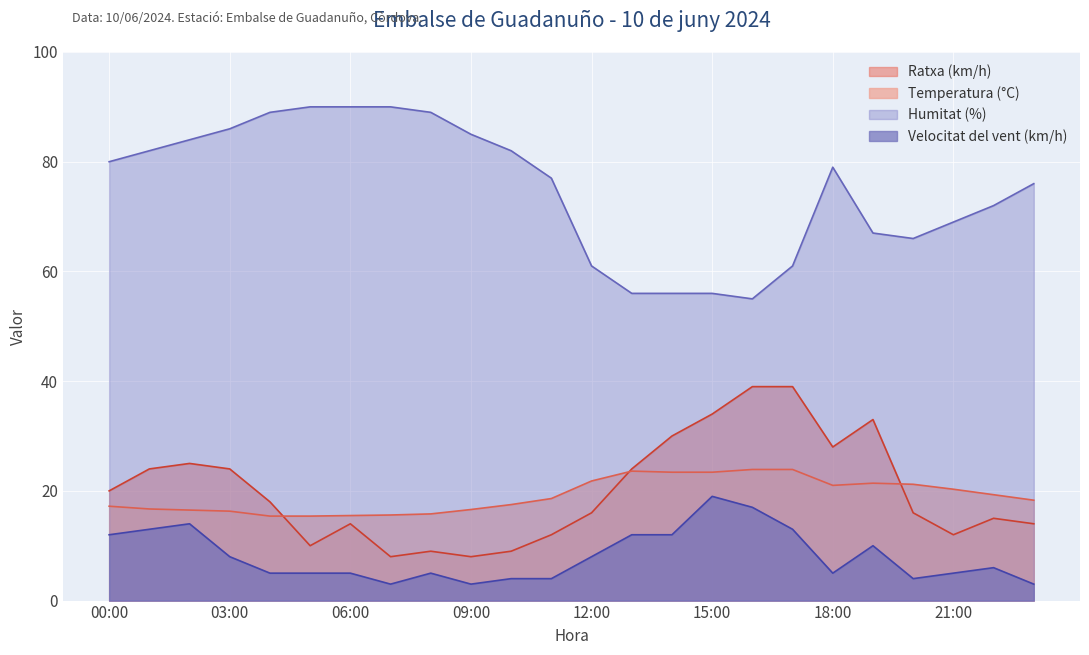

Where is Humitat (%) nearest to the value 72?

22:00